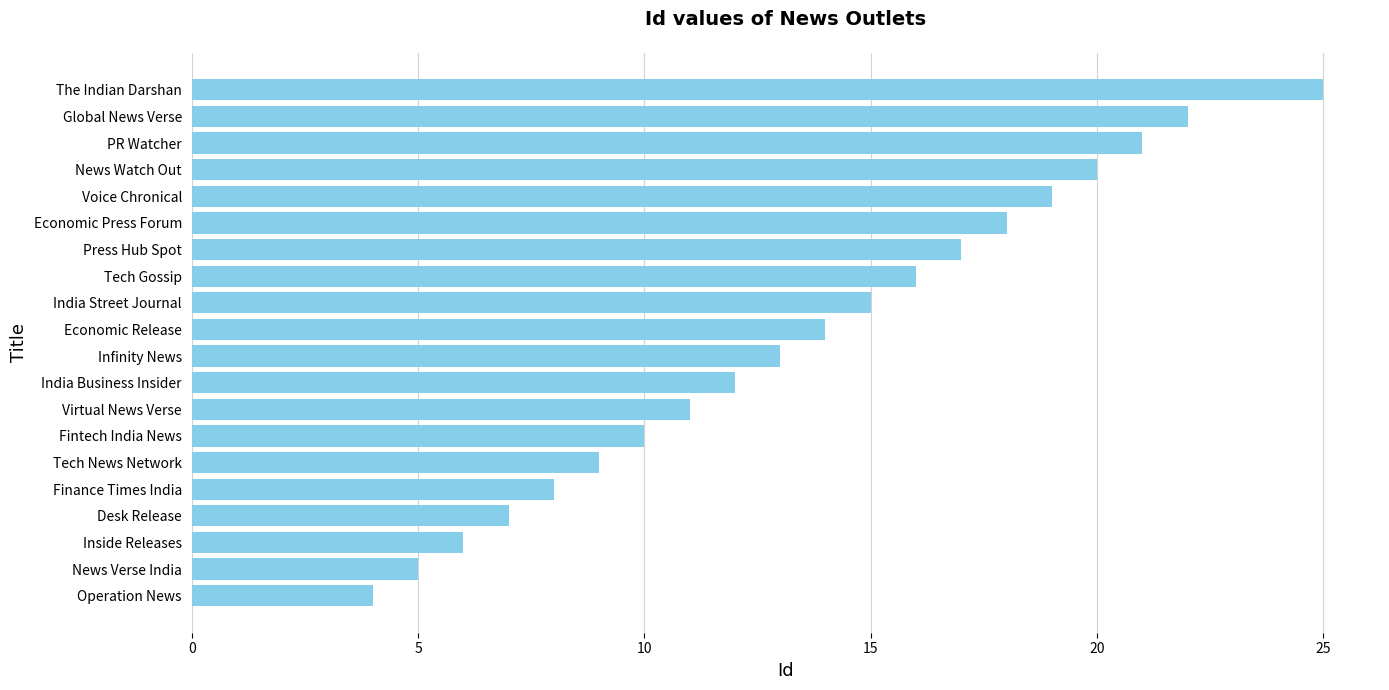

Between News Verse India and Tech Gossip, which is larger?

Tech Gossip